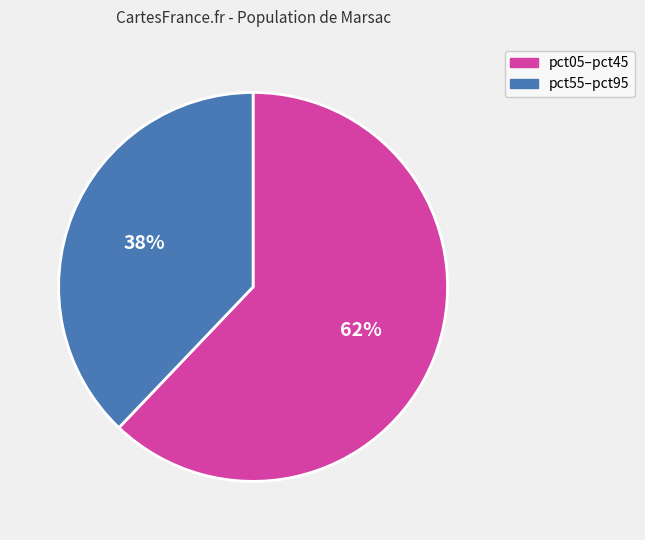

To the nearest percent, what is the difference between the largest and smallest slice percentages?

24%